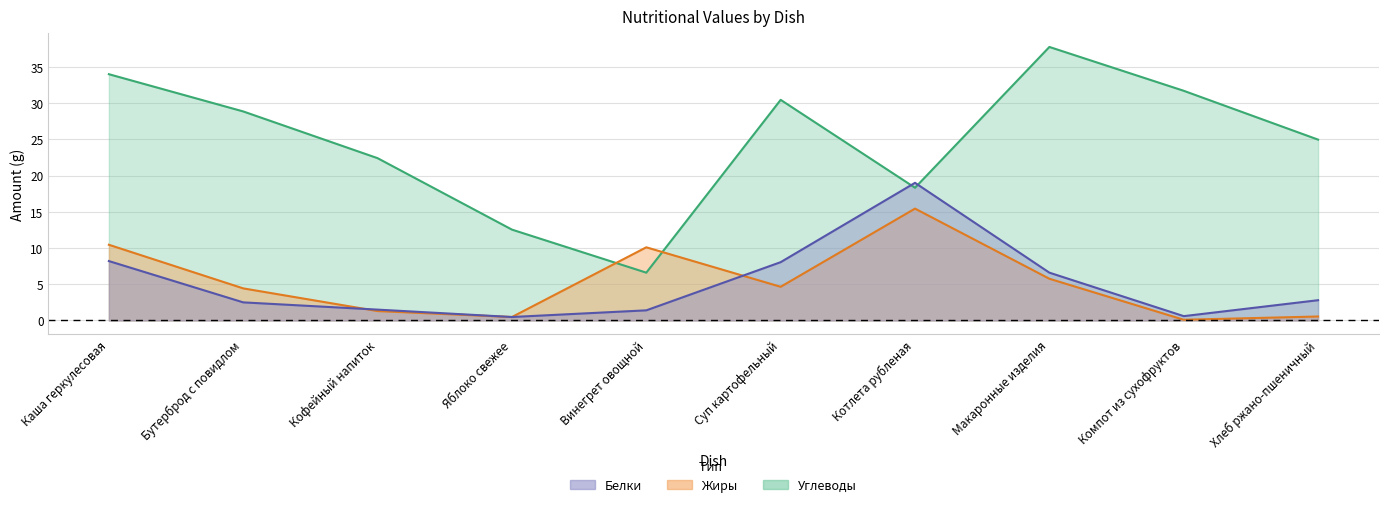

Where does the Белки series first go above 2?

Каша геркулесовая